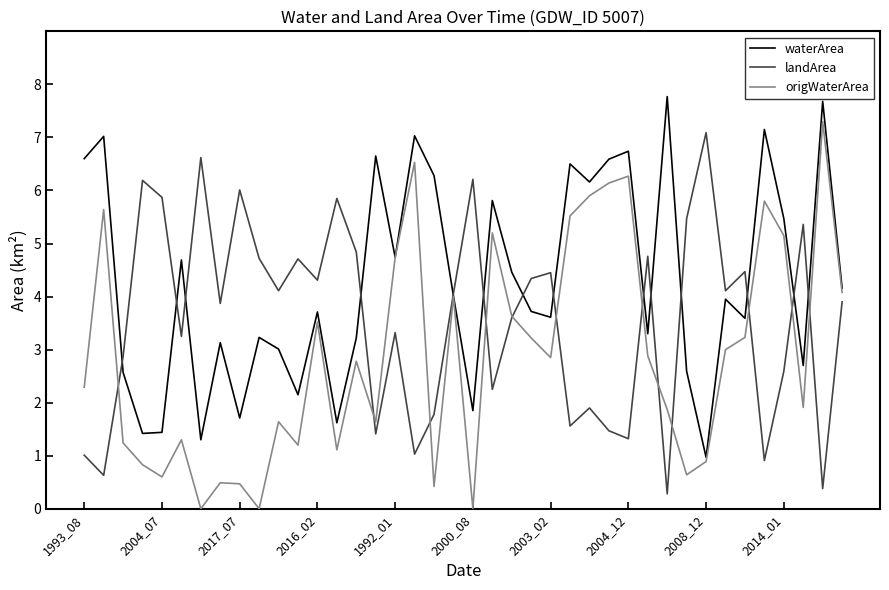

What is the maximum value for origWaterArea?

7.3